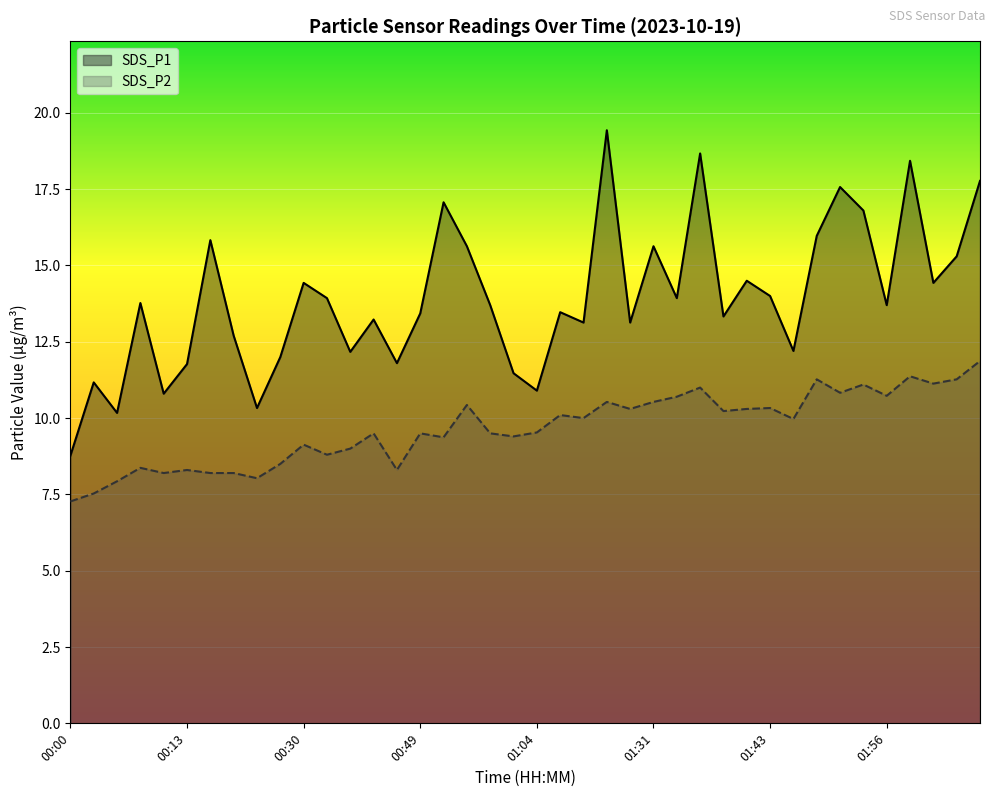

What is the difference between the SDS_P1 values at 02:11 and 00:28?

5.8